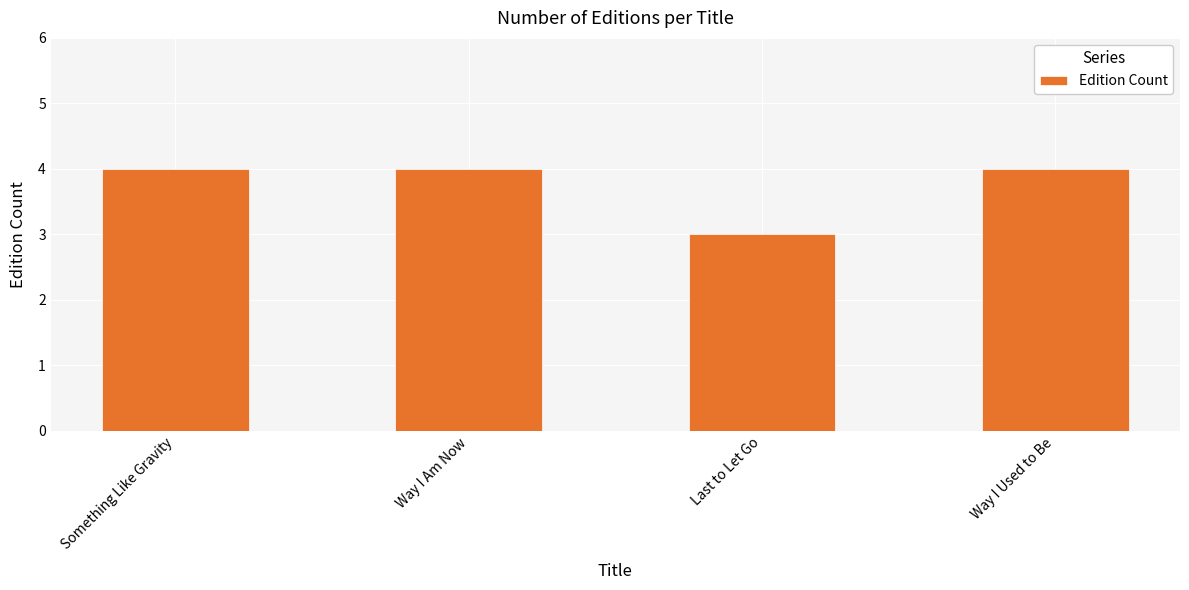

Reading left to right, transcribe all the data shown in this chart.

Something Like Gravity=4	Way I Am Now=4	Last to Let Go=3	Way I Used to Be=4